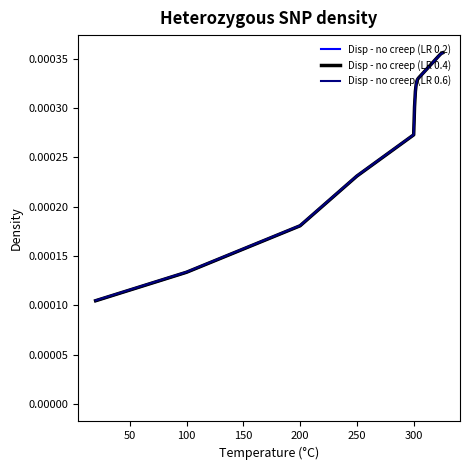

How many lines are shown in the chart?

3